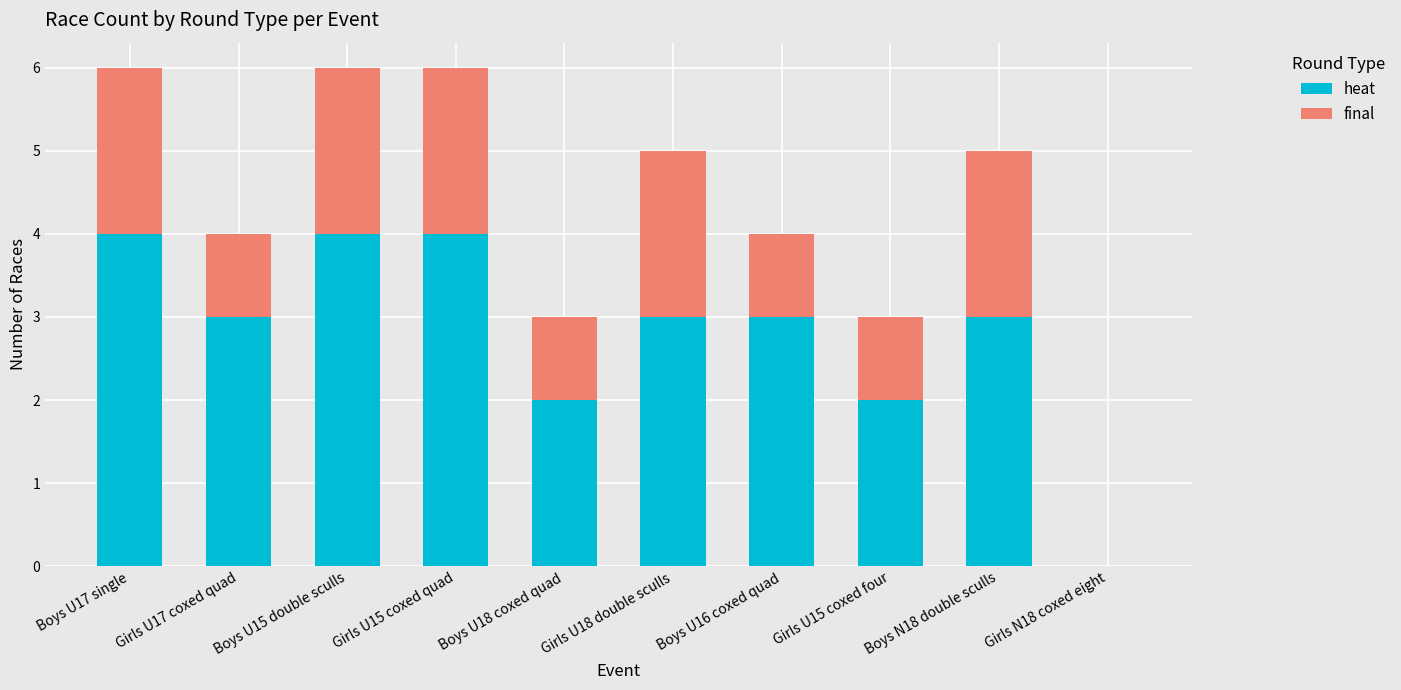

What is the average value of the heat series?

3